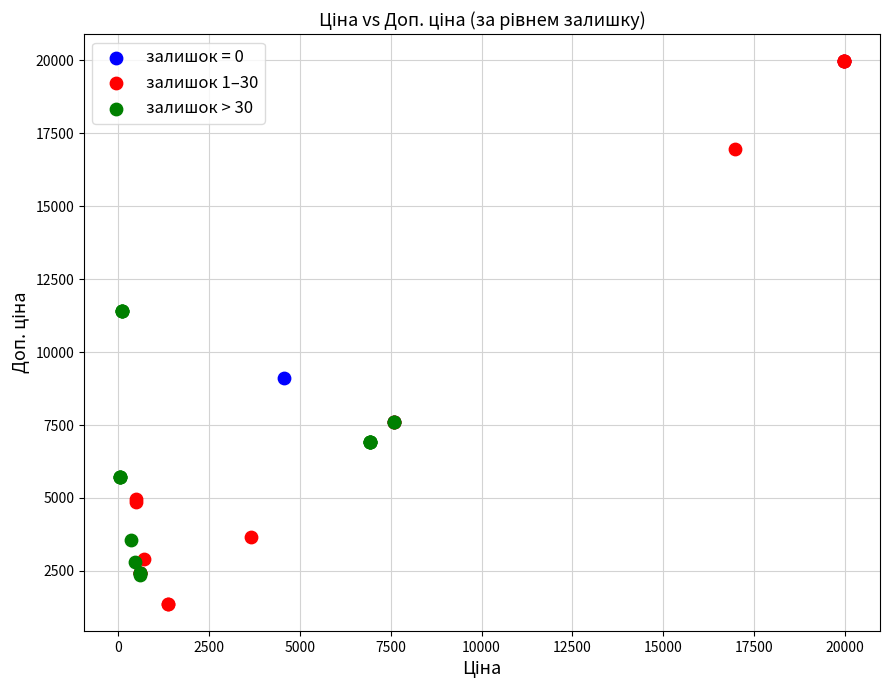

Which series contains the lowest Y value?

залишок 1–30